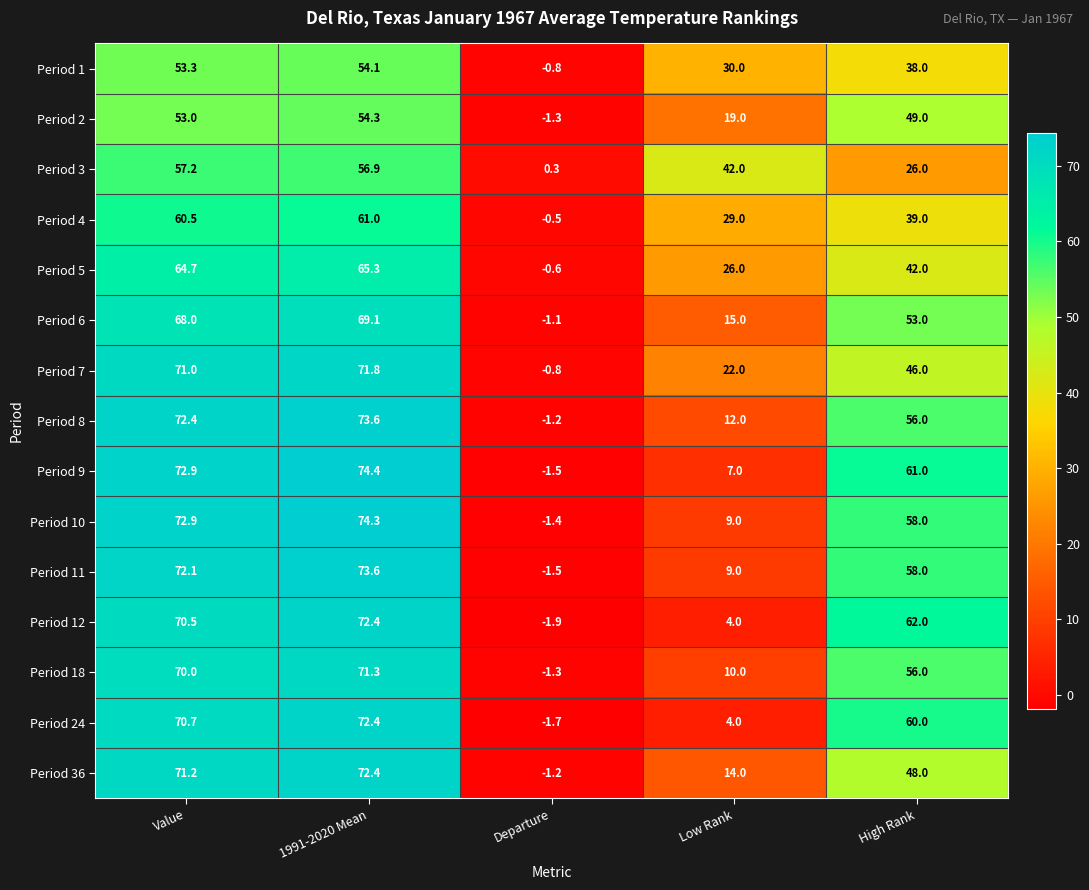

What is the difference between the maximum and minimum values in the Period 12 series?

74.3